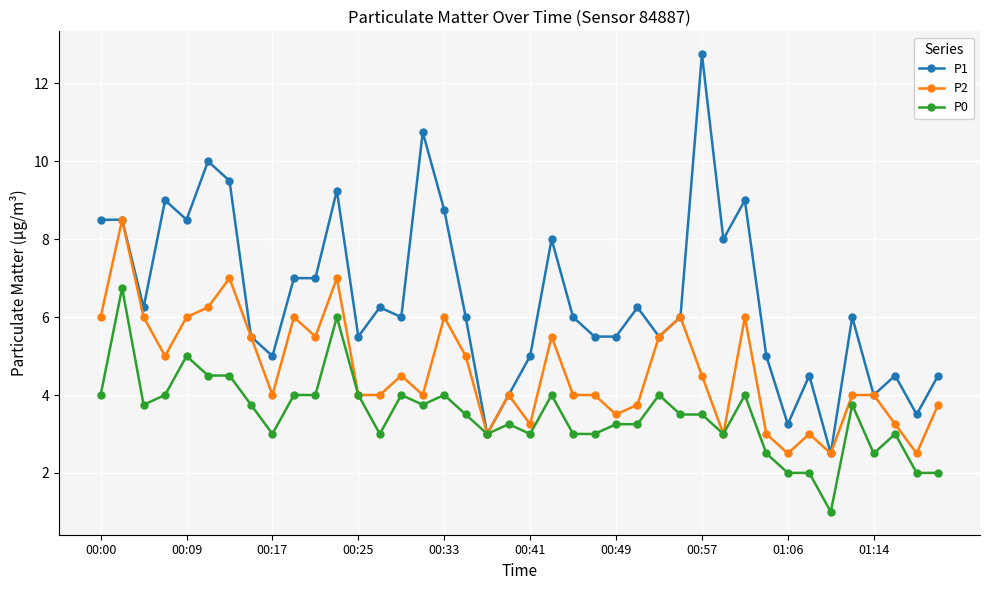

At how many categories does at least one series exceed 11?

1